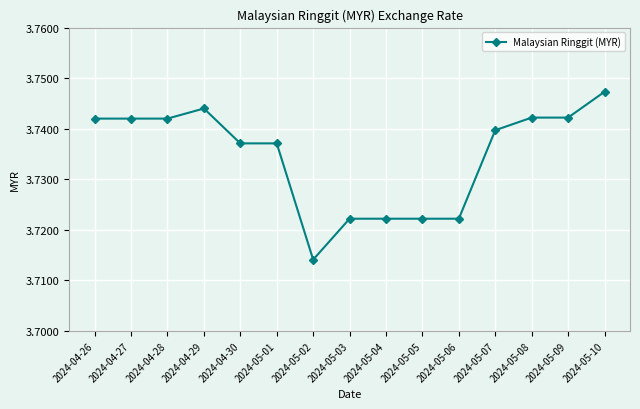

True or false: the data has more than 0 interior local peaks.

True